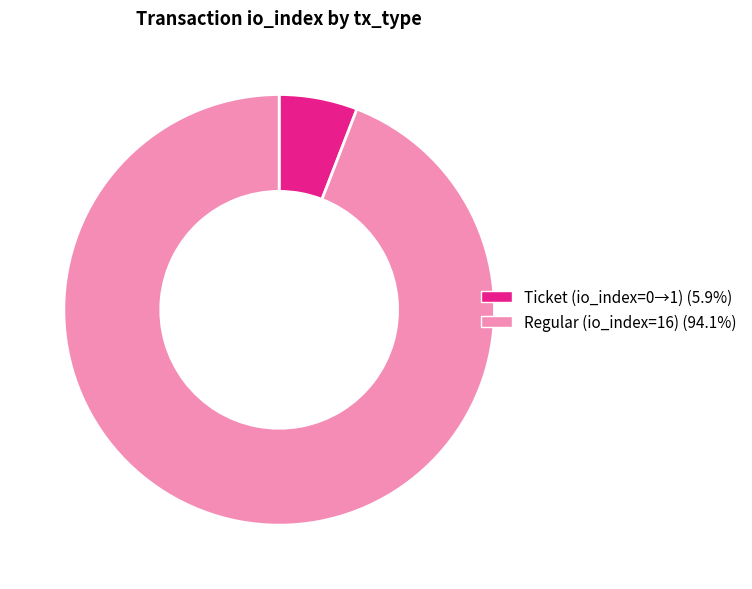

Approximately how many times larger is the value at Regular (io_index=16) (94.1%) compared to Ticket (io_index=0→1) (5.9%)?

16.0